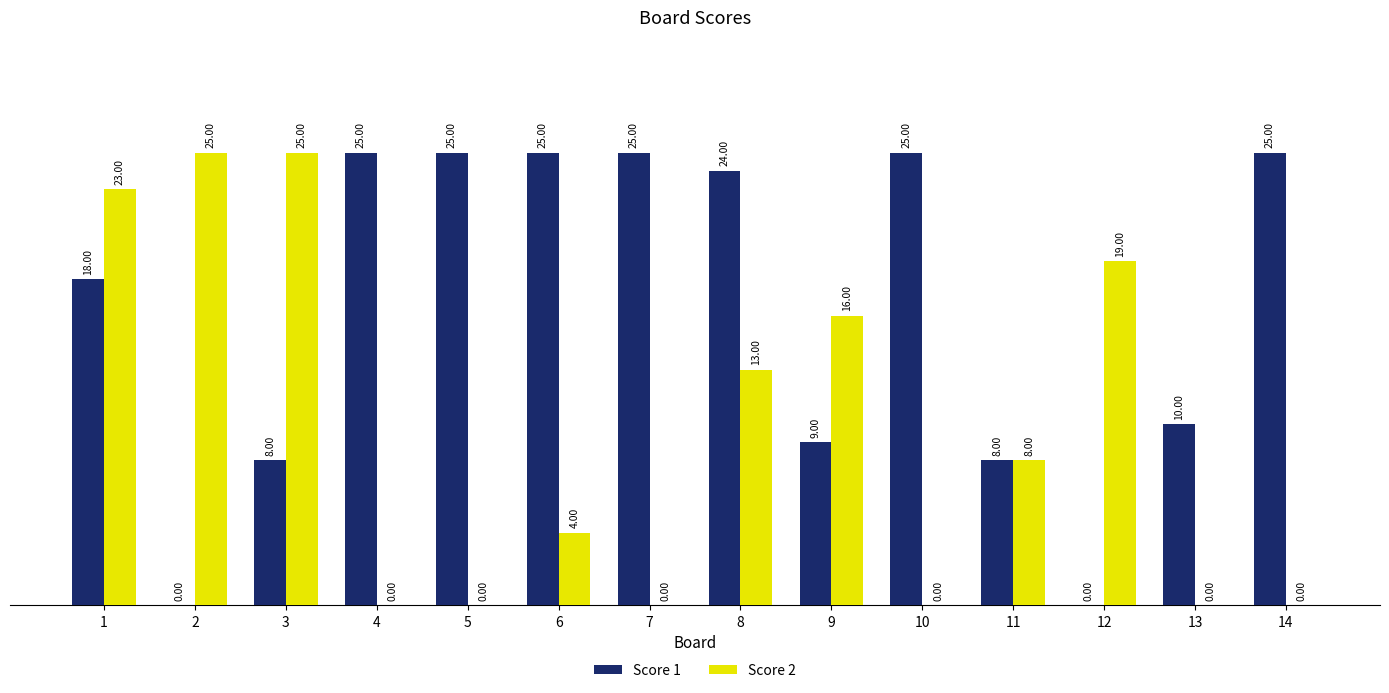

What is the maximum value for Score 1?

25